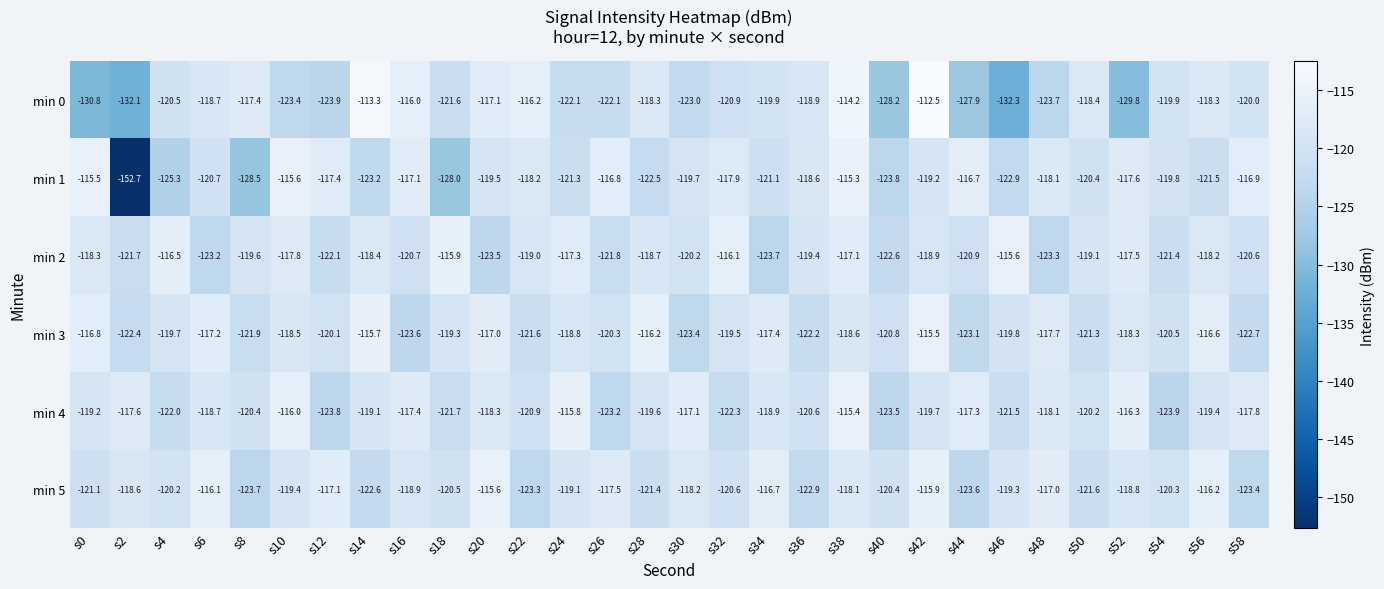

The min 4 series shows -118.9 at s34. True or false?

True